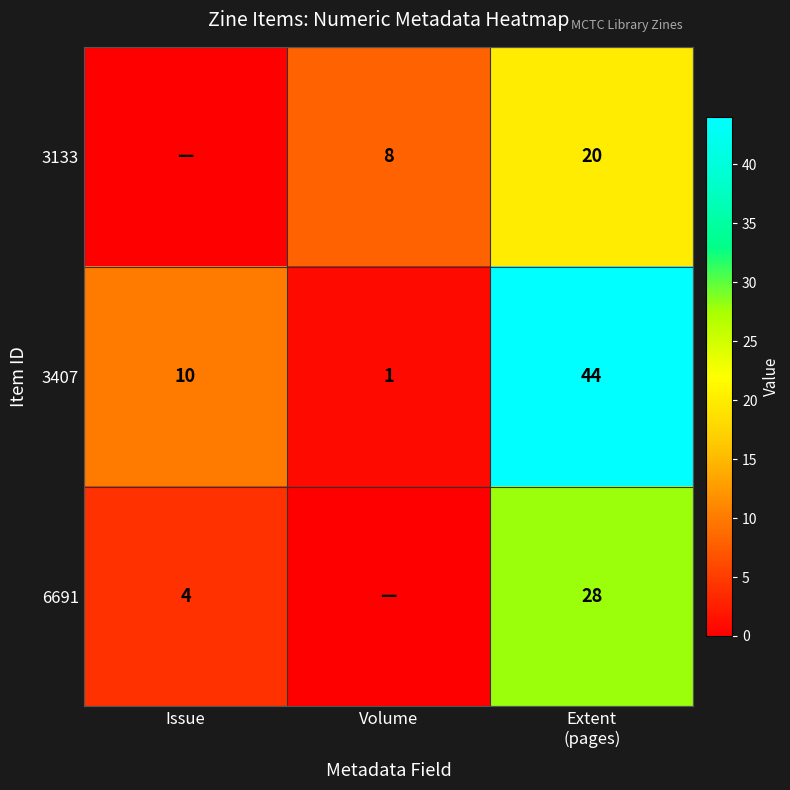

What is the average value of the 3407 series?

18